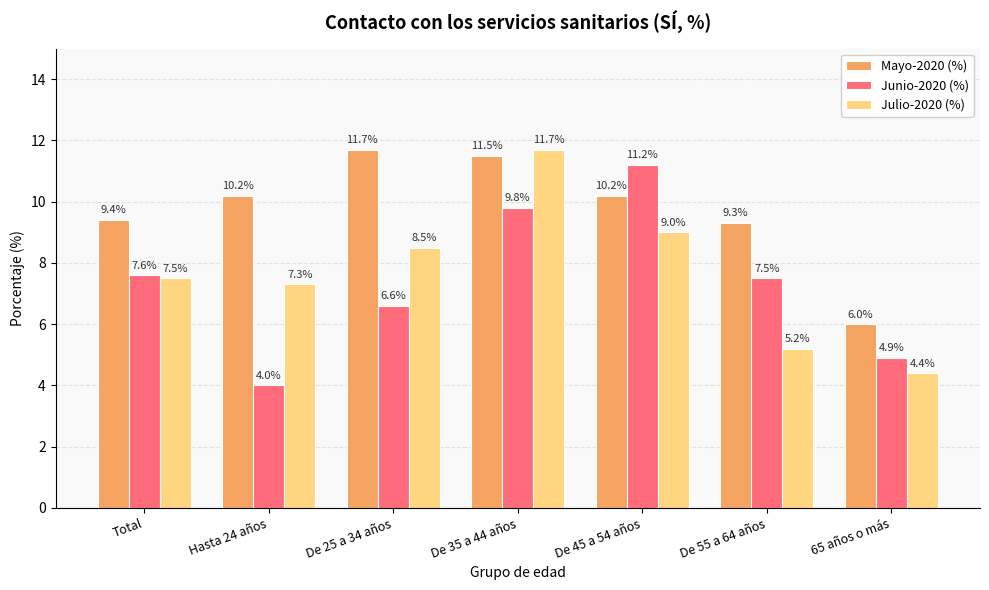

Count the number of categories in the chart.

7